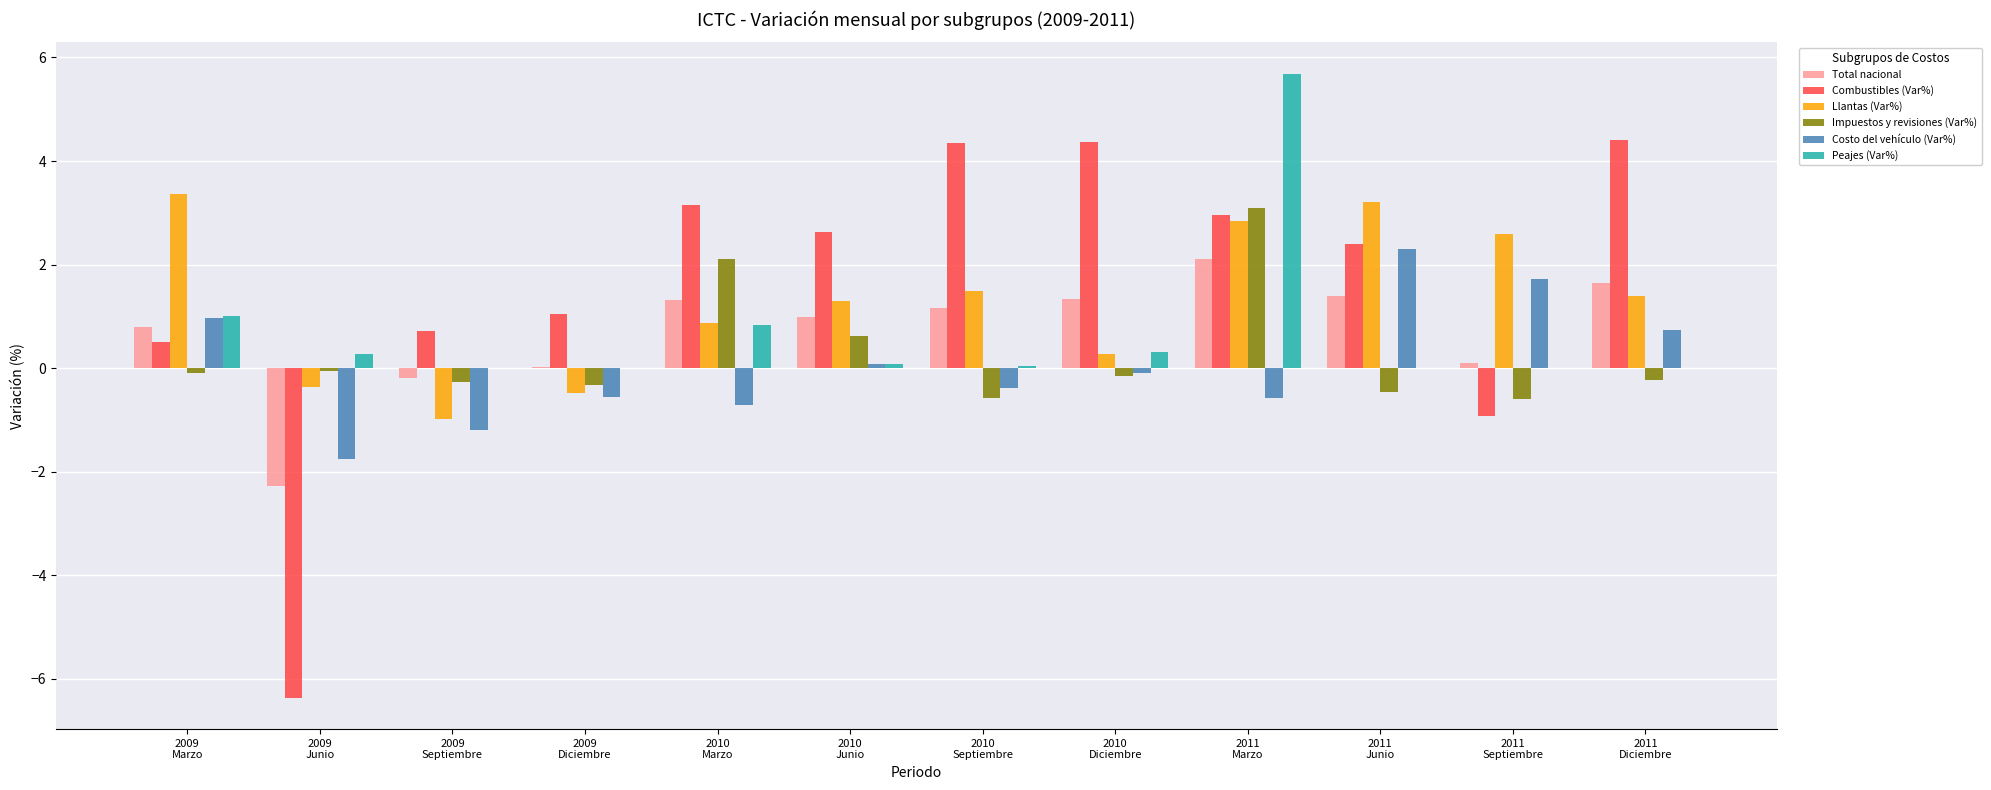

What is the sum of all Costo del vehículo (Var%) values?

0.5